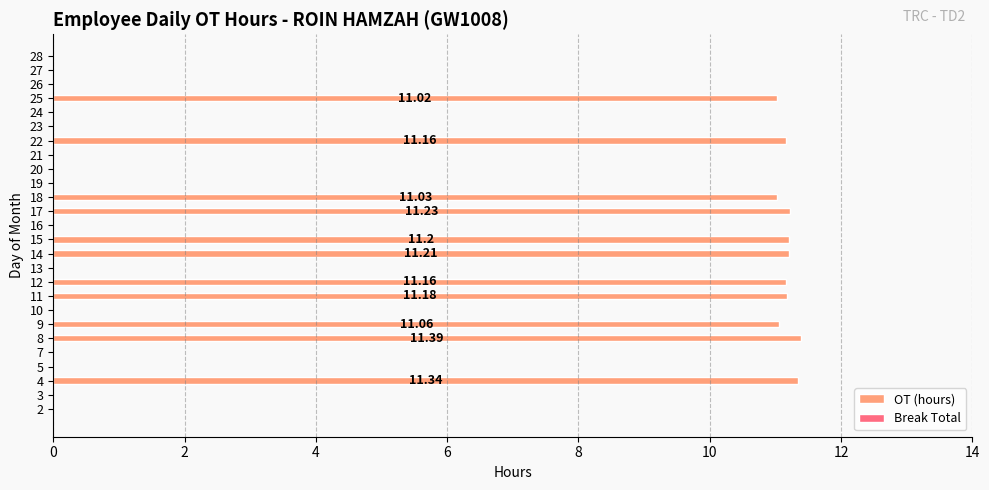

Which has a higher value, 26 or 8?

8